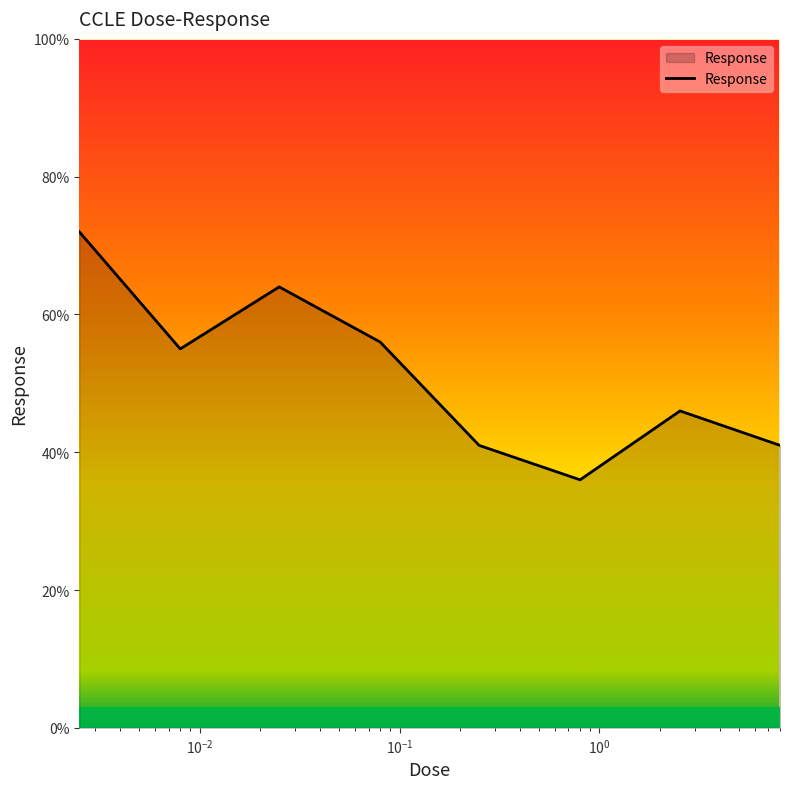

True or false: the data has more than 2 interior local peaks.

False